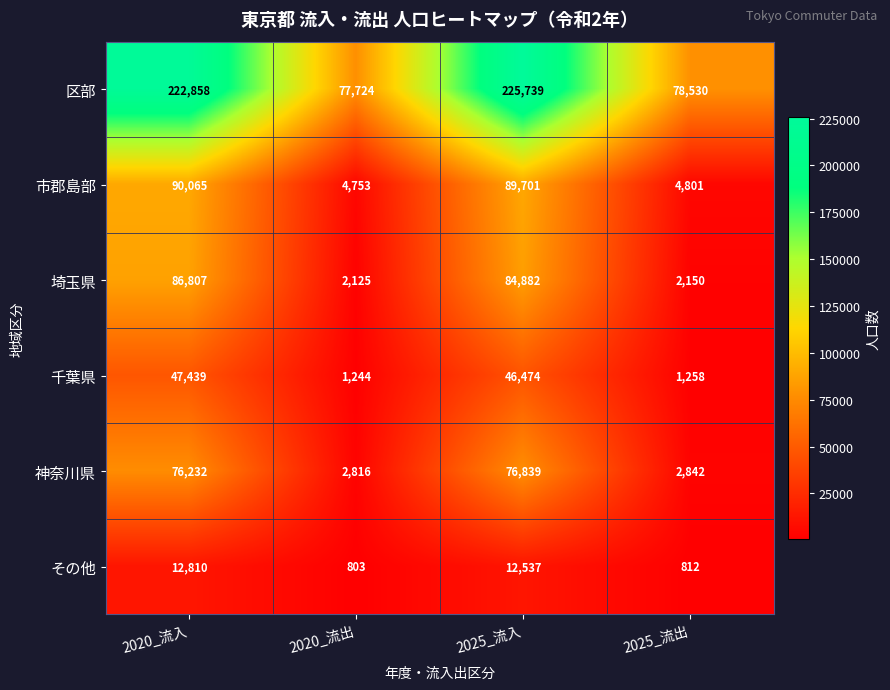

Reading left to right, extract all data points from this chart.

区部: 222858	77724	225739	78530
市郡島部: 90065	4753	89701	4801
埼玉県: 86807	2125	84882	2150
千葉県: 47439	1244	46474	1258
神奈川県: 76232	2816	76839	2842
その他: 12810	803	12537	812